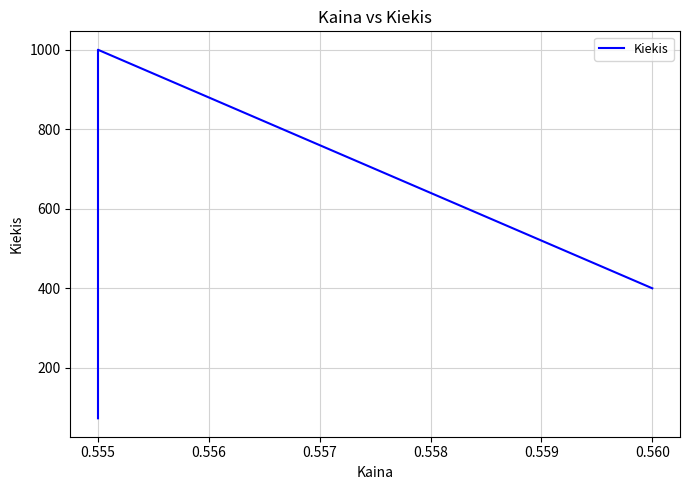

What is the greatest value displayed?

1000